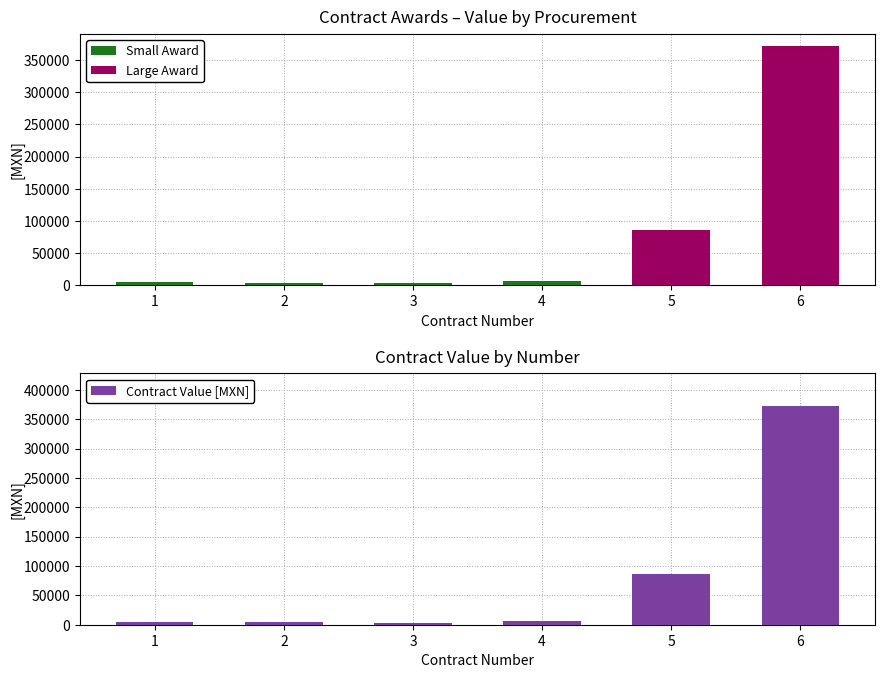

What is the maximum value for Contract Value [MXN]?

372316.1